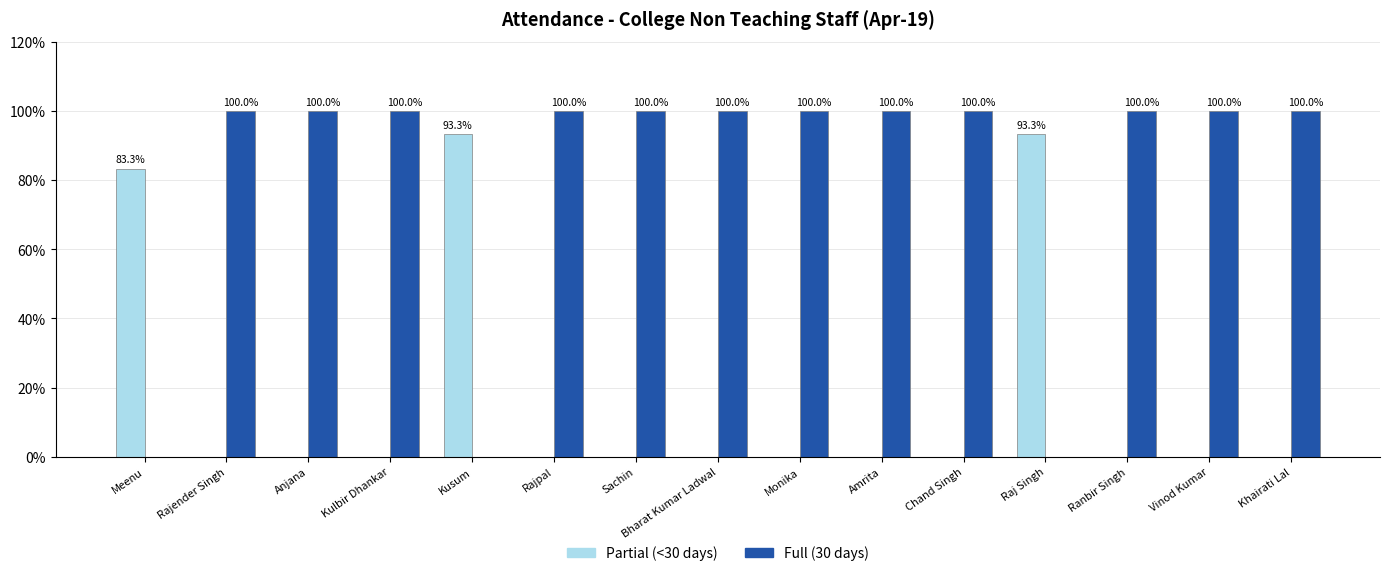

What is the total value across all series at Kusum?

93.3